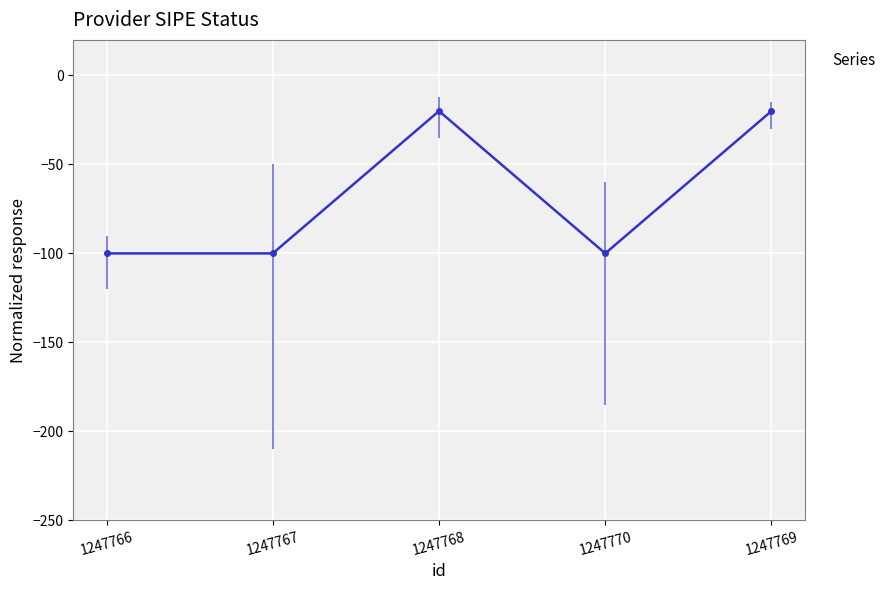

How many lines are shown in the chart?

1